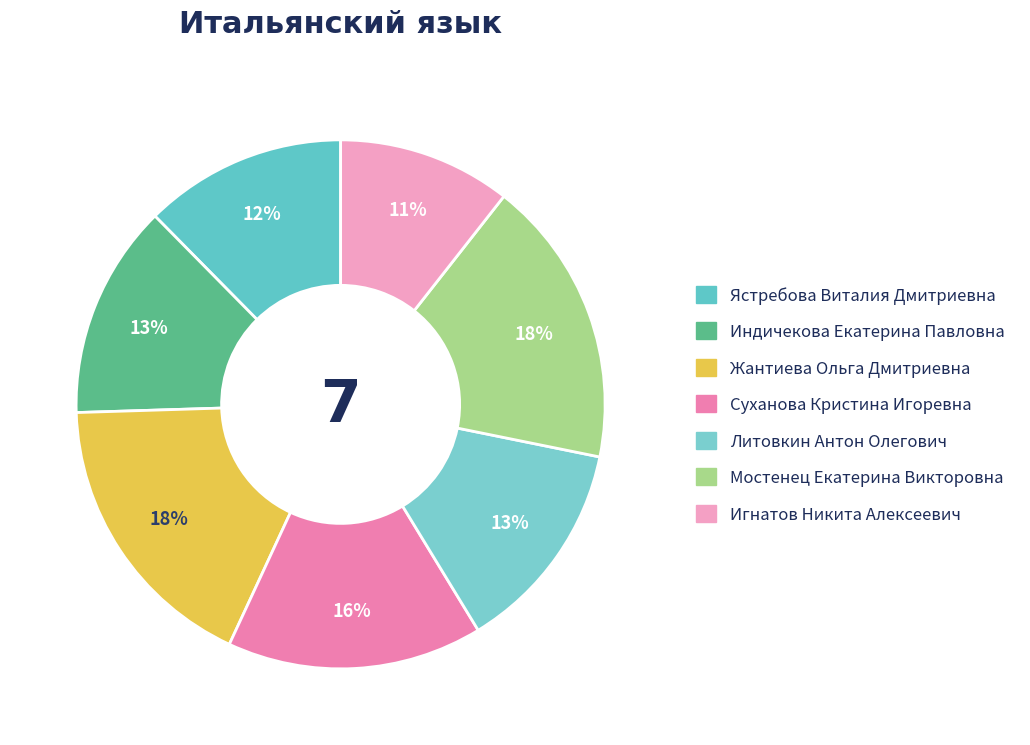

How many slices are in this pie chart?

7